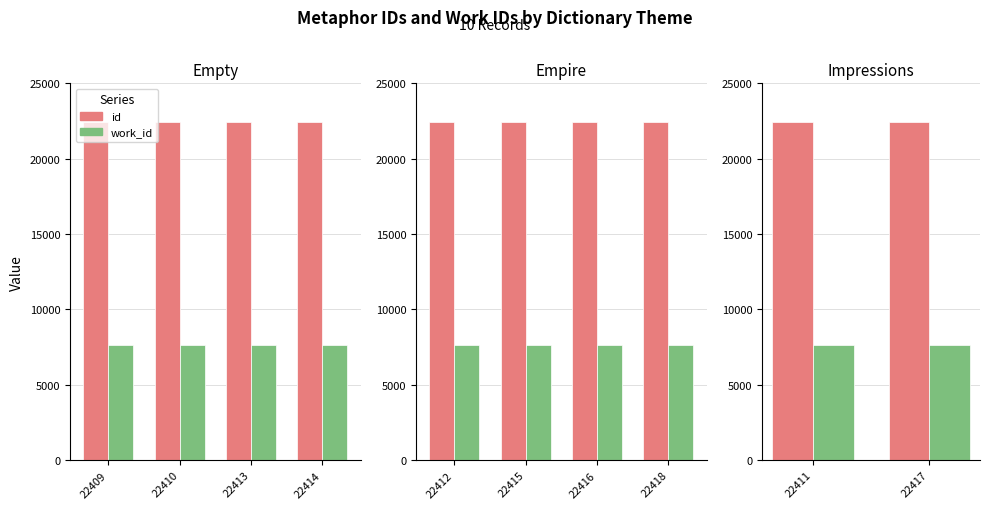

What is the difference between the id values at 22411 and 22417?

6